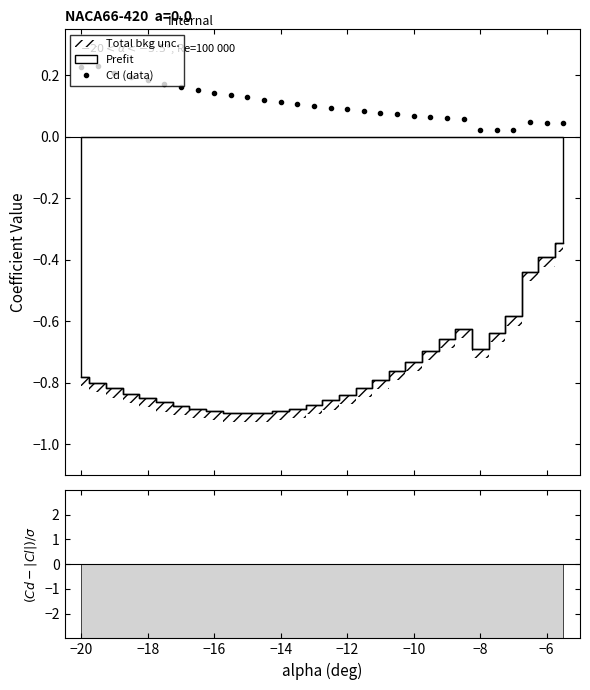

What is the sum of all values?

3.3